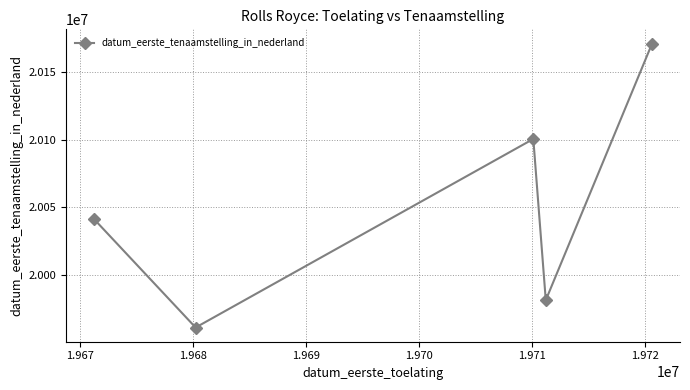

How many points are higher than both their immediate neighbors (excluding endpoints)?

1